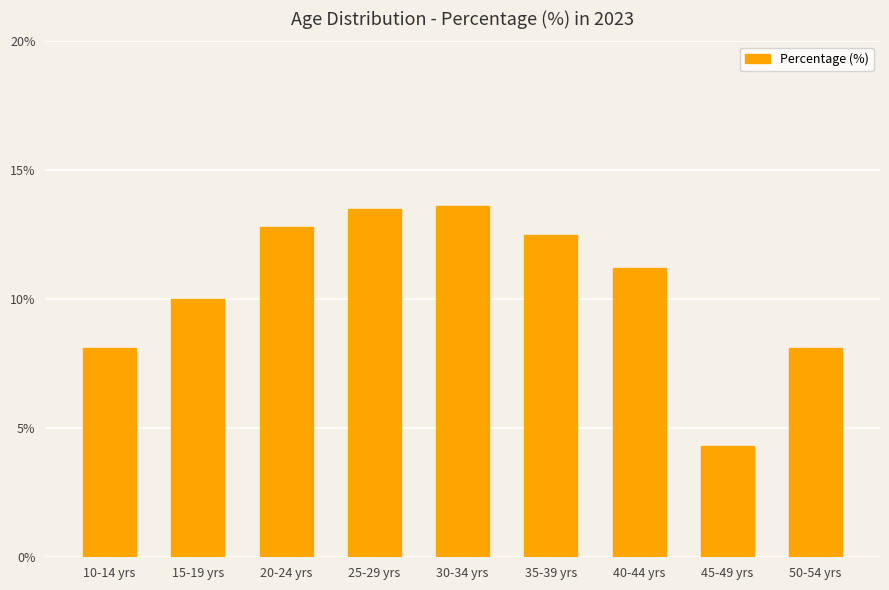

The chart shows a value of 8.2 at 25-29 yrs. True or false?

False